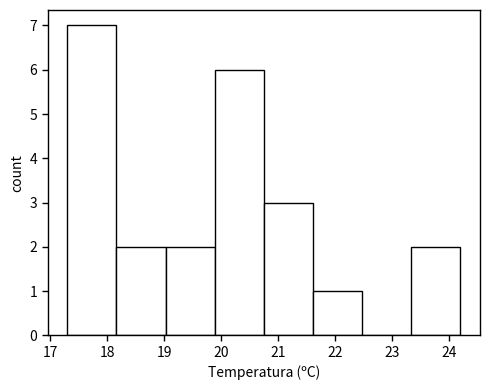

Reading left to right, list every bar in this chart as the range it spans on the x-axis followed by its height. Neither the bar edges nor the heights are printed on the chart, so give them approximately, as read against the axes.

17.3 to 18.2: 7
18.2 to 19.0: 2
19.0 to 19.9: 2
19.9 to 20.8: 6
20.8 to 21.6: 3
21.6 to 22.5: 1
22.5 to 23.3: 0
23.3 to 24.2: 2